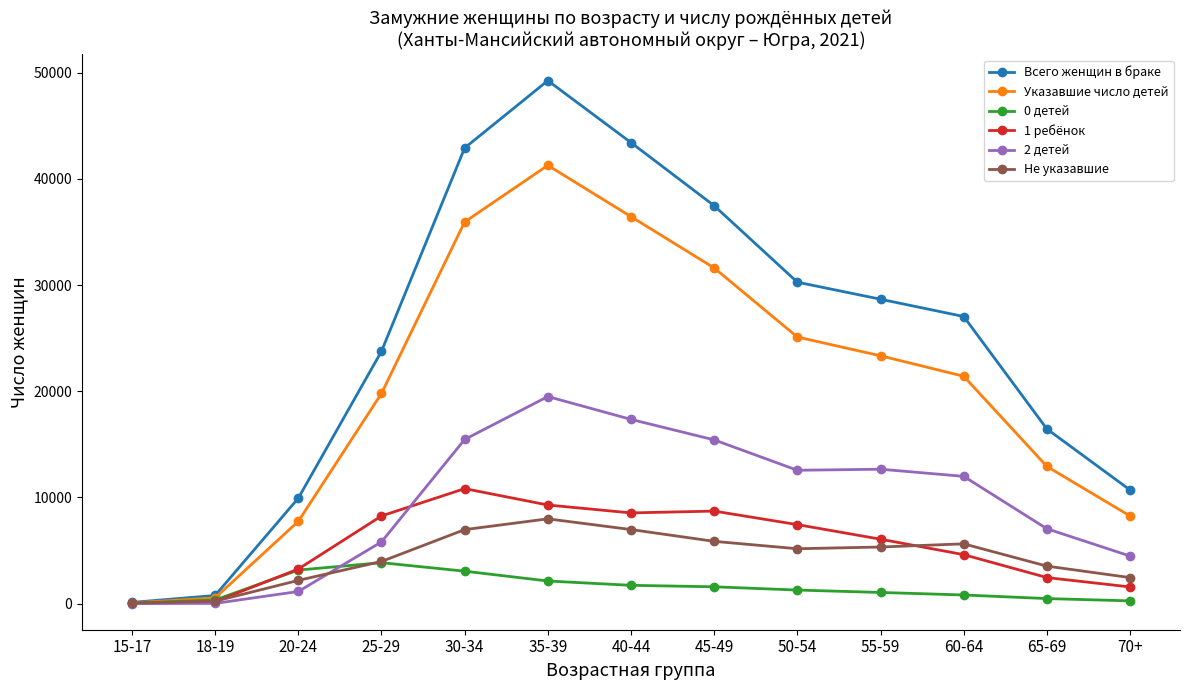

Is this an area chart (filled region under the line)?

No